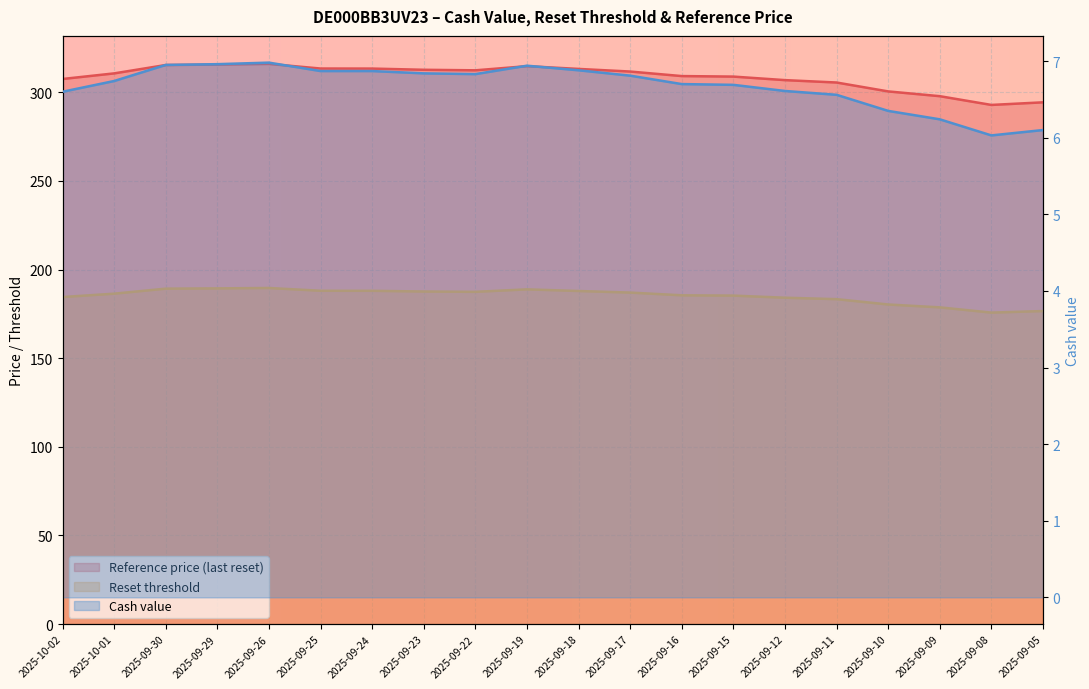

Reading right to left, extract all data points from this chart.

Reset threshold: 2025-09-05=294.4	2025-09-08=292.9	2025-09-09=297.9	2025-09-10=300.5	2025-09-11=305.6	2025-09-12=306.9	2025-09-15=308.9	2025-09-16=309.2	2025-09-17=311.8	2025-09-18=313.2	2025-09-19=314.8	2025-09-22=312.4	2025-09-23=312.7	2025-09-24=313.4	2025-09-25=313.4	2025-09-26=316.1	2025-09-29=315.7	2025-09-30=315.4	2025-10-01=310.7	2025-10-02=307.6
Reference price (last reset): 2025-09-05=176.6	2025-09-08=175.7	2025-09-09=178.7	2025-09-10=180.3	2025-09-11=183.3	2025-09-12=184.1	2025-09-15=185.3	2025-09-16=185.5	2025-09-17=187.1	2025-09-18=187.9	2025-09-19=188.9	2025-09-22=187.5	2025-09-23=187.6	2025-09-24=188.1	2025-09-25=188.1	2025-09-26=189.6	2025-09-29=189.4	2025-09-30=189.3	2025-10-01=186.4	2025-10-02=184.5
Cash value: 2025-09-05=6.1	2025-09-08=6.0	2025-09-09=6.2	2025-09-10=6.3	2025-09-11=6.6	2025-09-12=6.6	2025-09-15=6.7	2025-09-16=6.7	2025-09-17=6.8	2025-09-18=6.9	2025-09-19=6.9	2025-09-22=6.8	2025-09-23=6.8	2025-09-24=6.9	2025-09-25=6.9	2025-09-26=7.0	2025-09-29=7.0	2025-09-30=7.0	2025-10-01=6.7	2025-10-02=6.6